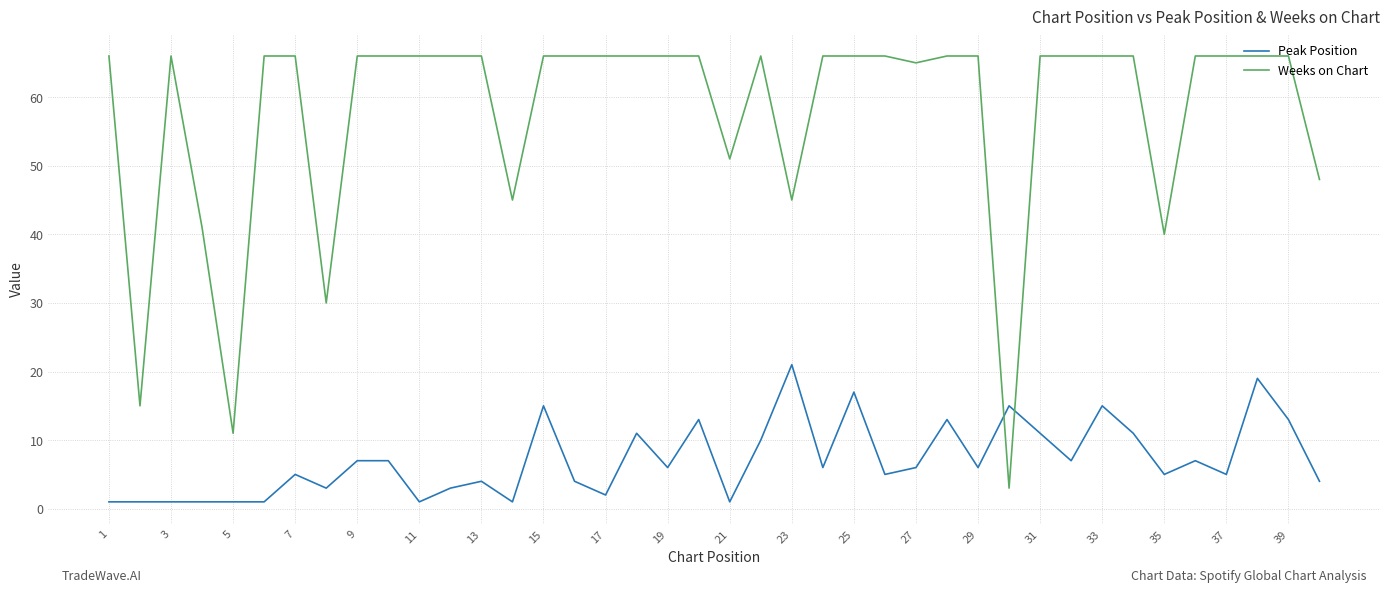

What is the maximum value for Weeks on Chart?

66